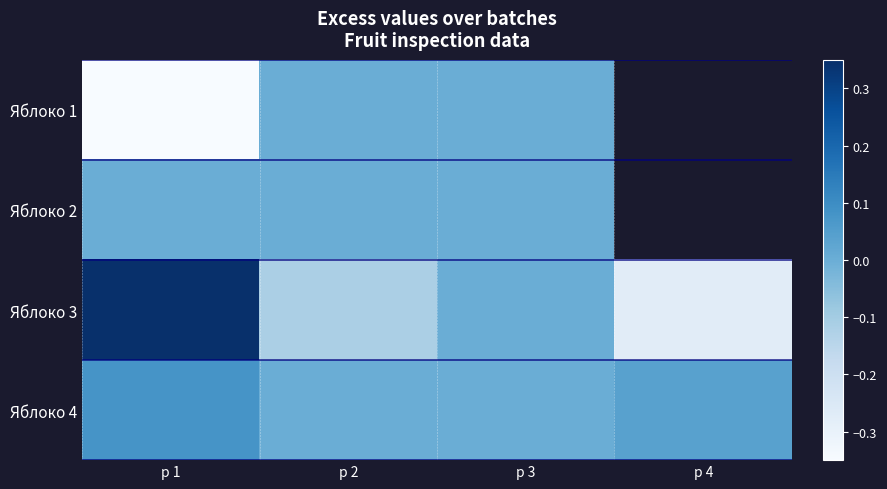

At how many categories does at least one series exceed 0?

2